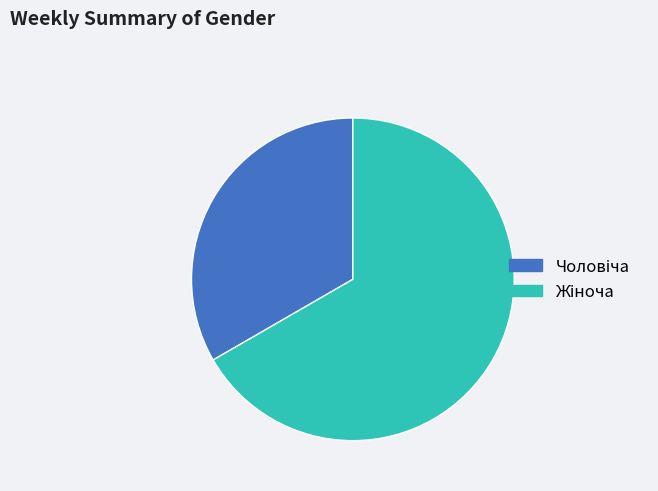

Does any single category account for the majority?

Yes